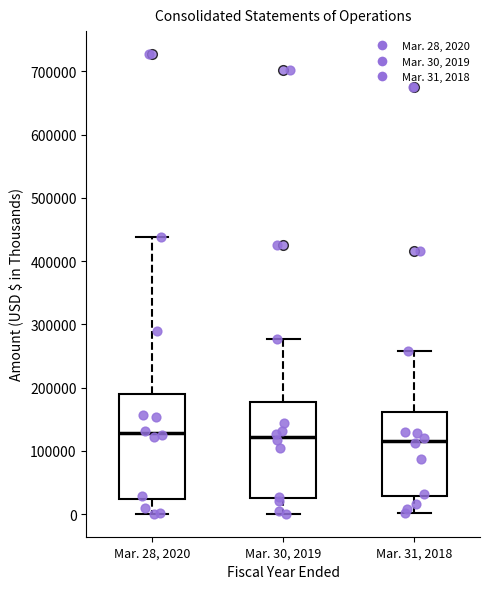

Where does the lower whisker of the box for Mar. 30, 2019 end on the y-axis? The values are not printed on the chart, so give them approximately, as read against the axis.

0